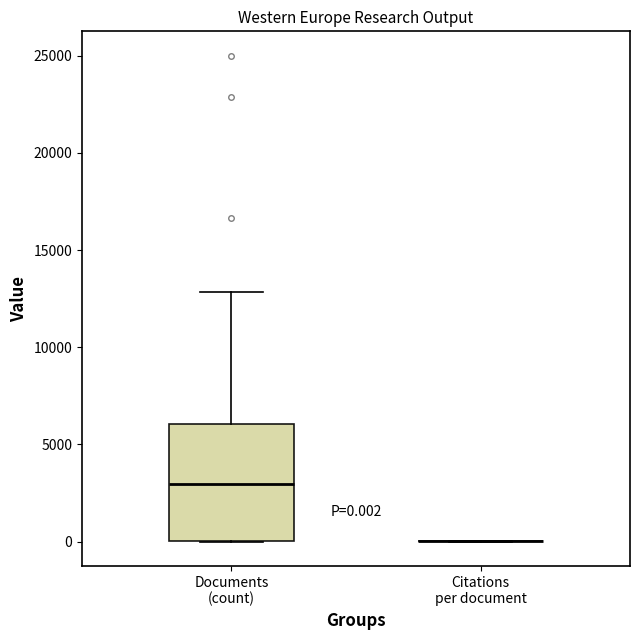

Comparing the boxes themselves (not the whiskers), which one is the tallest?

Documents (count)